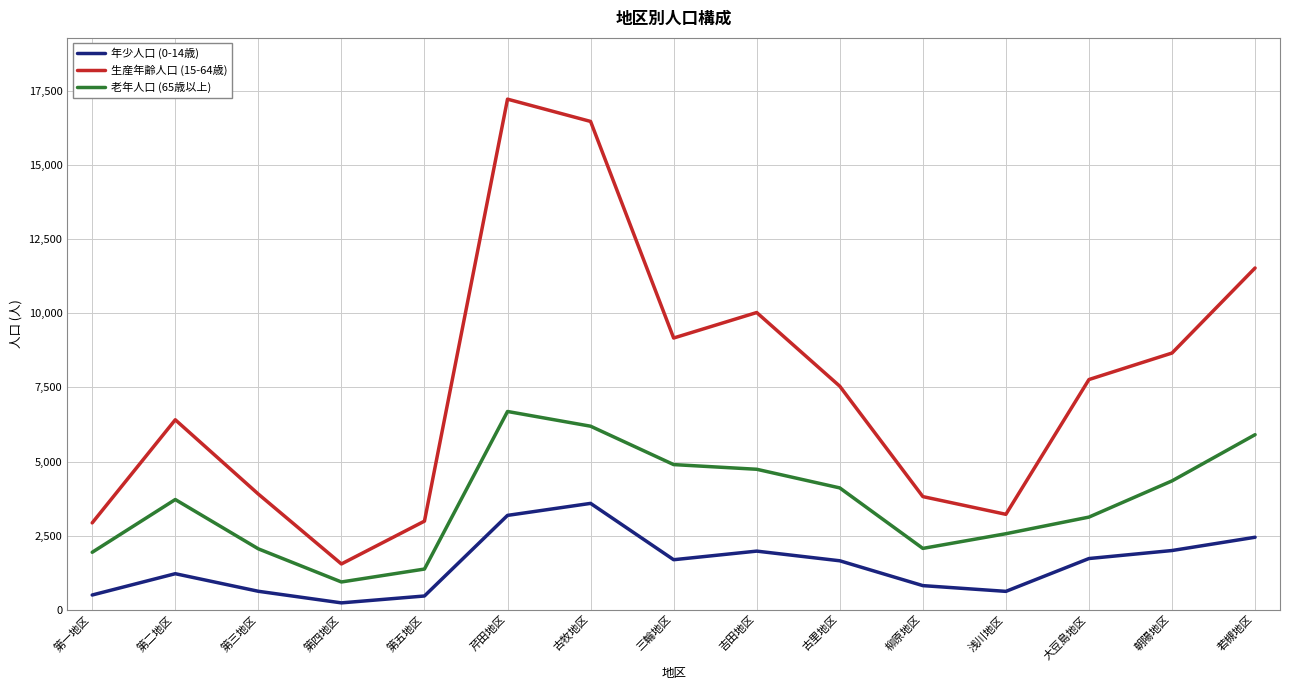

True or false: 年少人口 (0-14歳) and 老年人口 (65歳以上) cross at least once.

False